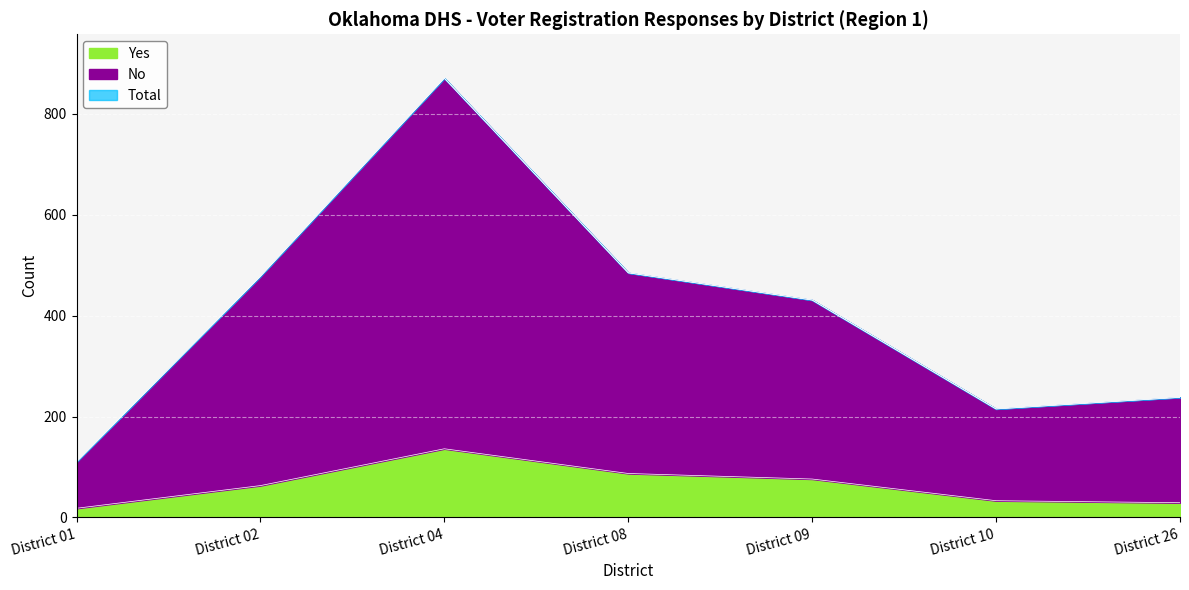

Which series changed the most between District 04 and District 09?

Total